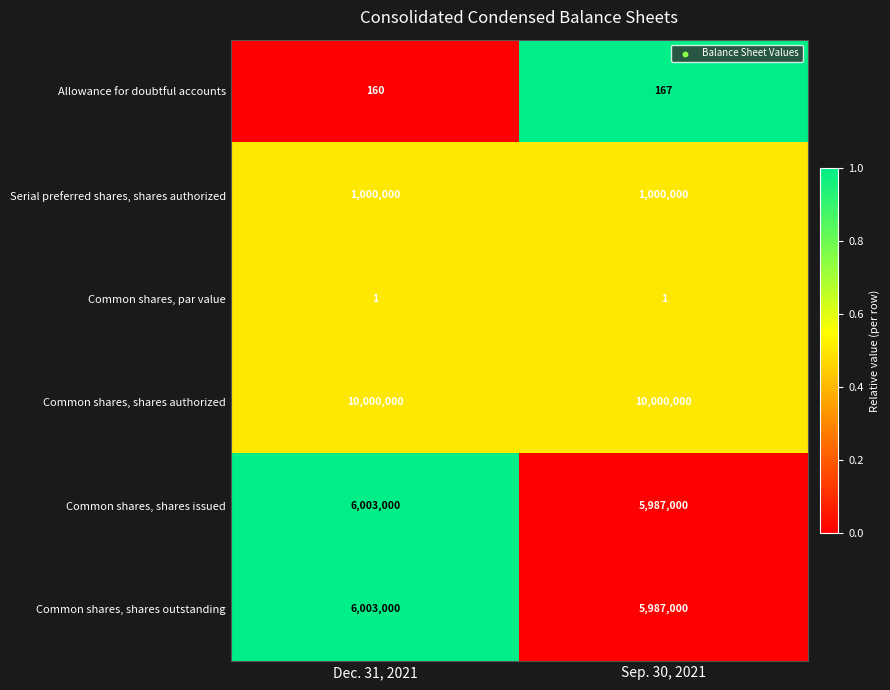

What is the maximum value shown in the chart?

10000000